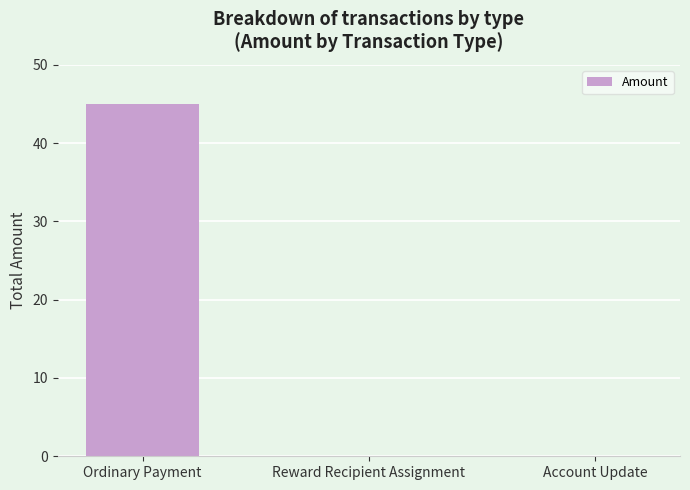

Reading left to right, what are all the values shown in this chart?

Ordinary Payment=45.0	Reward Recipient Assignment=0.0	Account Update=0.0